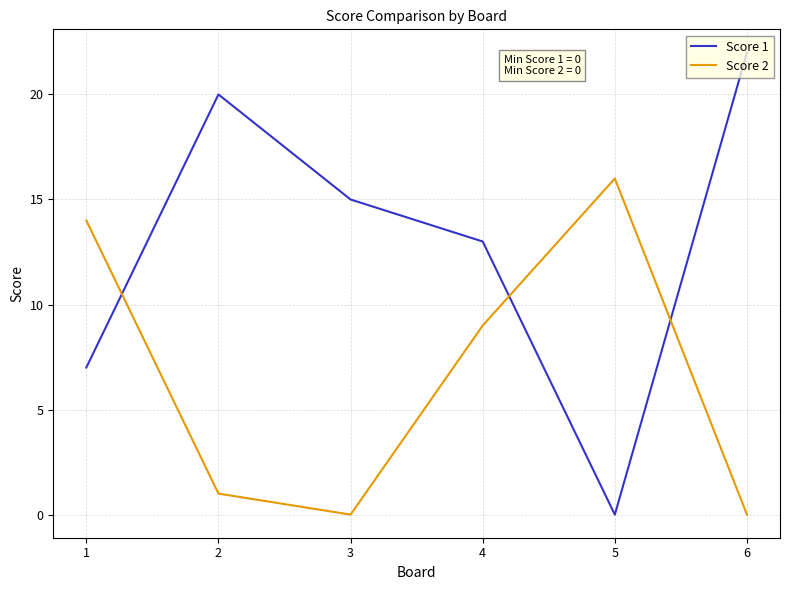

List the series in order of their overall mean, lowest first.

Score 2, Score 1